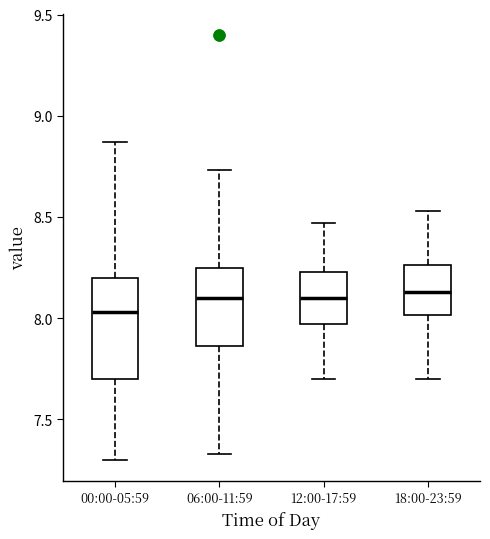

Where is the lower edge of the box for 06:00-11:59 on the y-axis? The values are not printed on the chart, so give them approximately, as read against the axis.

7.85